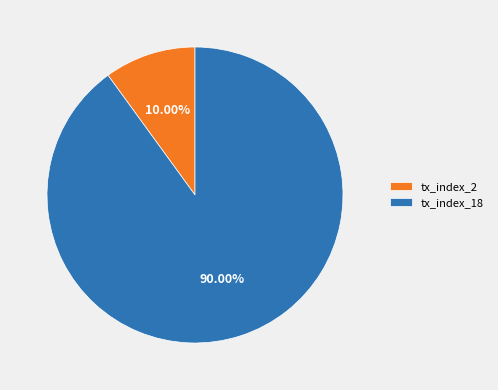

To the nearest percent, what is the combined percentage of tx_index_2 and tx_index_18?

100%